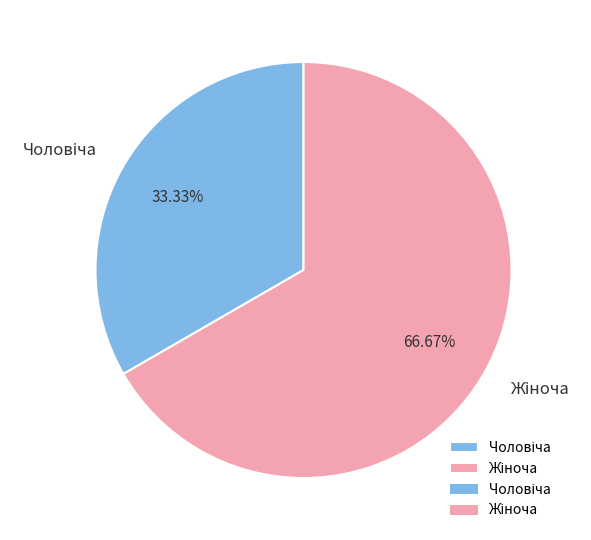

Does any single category account for the majority?

Yes